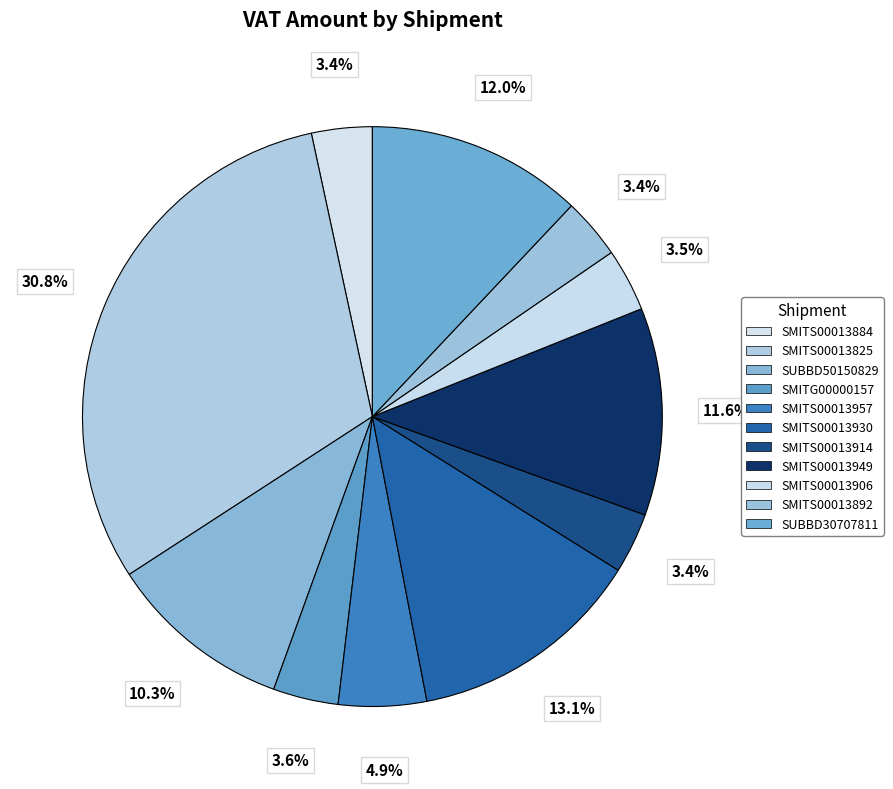

Rank the categories by value from highest to lowest.

SMITS00013825, SMITS00013930, SUBBD30707811, SMITS00013949, SUBBD50150829, SMITS00013957, SMITG00000157, SMITS00013906, SMITS00013884, SMITS00013914, SMITS00013892